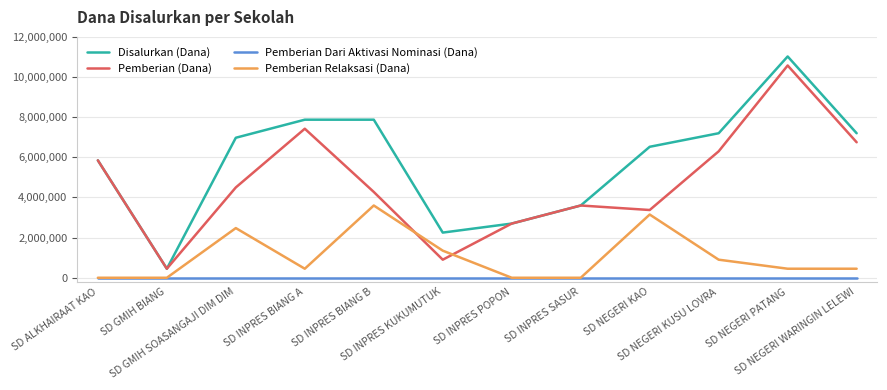

What is the maximum value for Pemberian Relaksasi (Dana)?

3600000